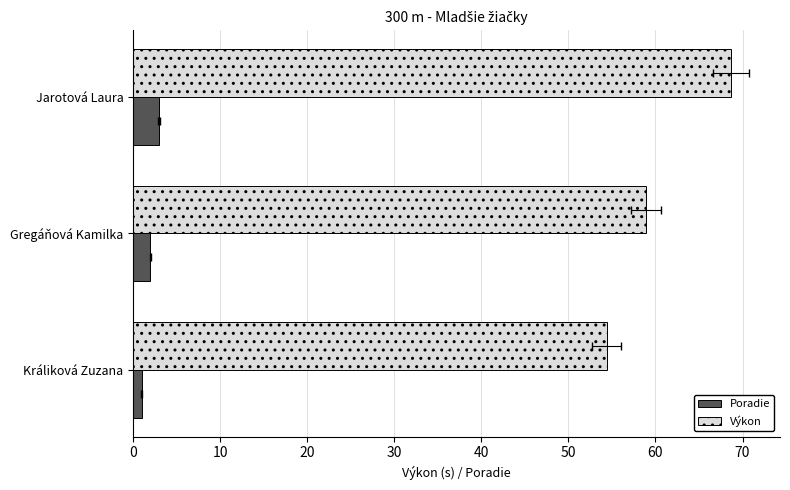

How many bars are there in total?

6